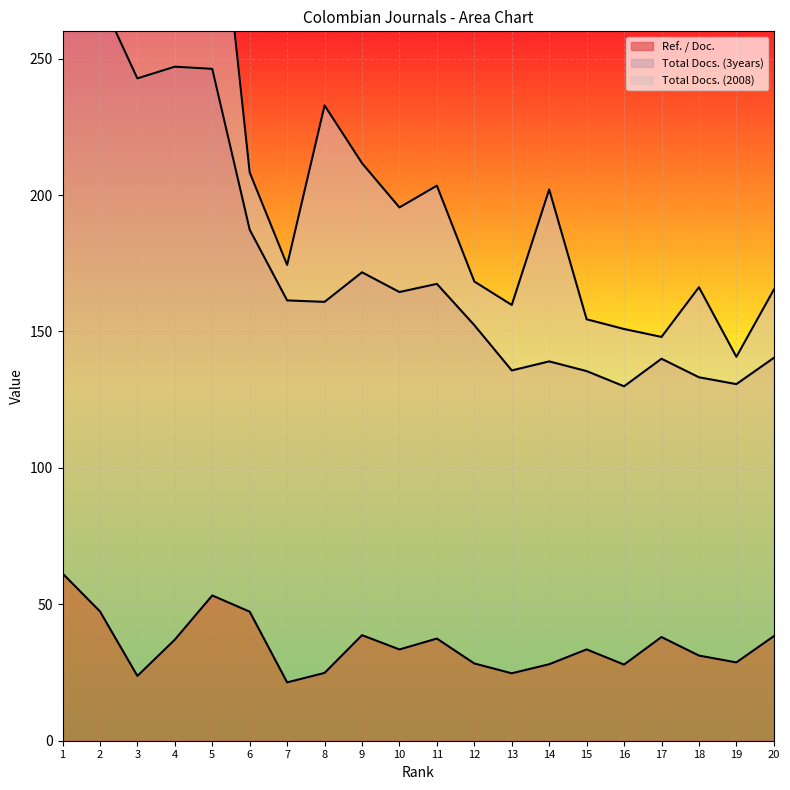

What is the minimum value for Ref. / Doc.?

21.4